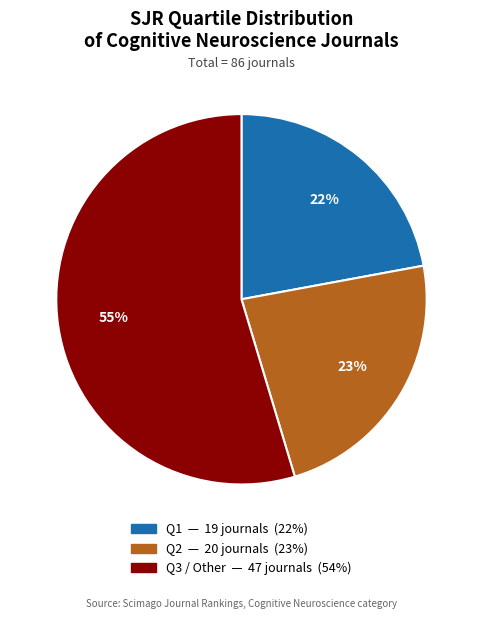

To the nearest percent, what percentage of the pie is Q1?

22%